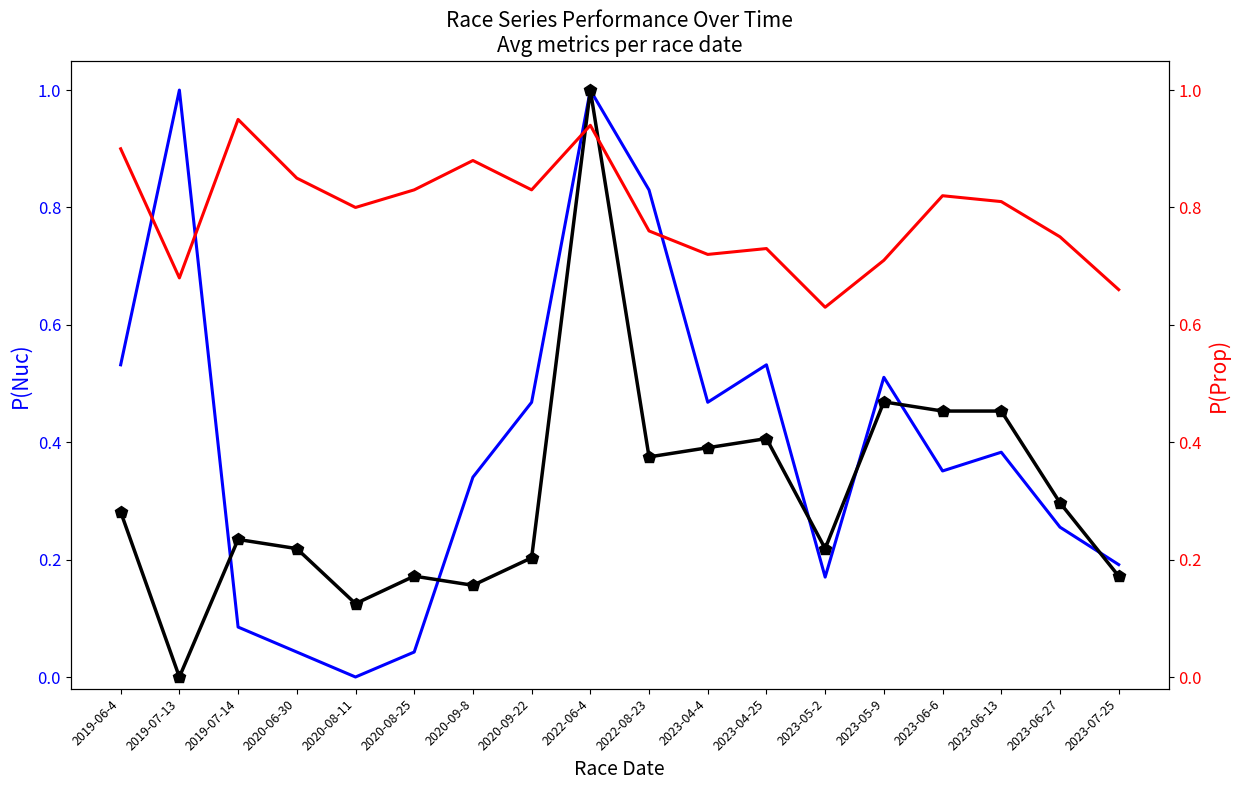

True or false: Avg Total Racers (norm) has a value of 0.1 at 2020-08-25.

False